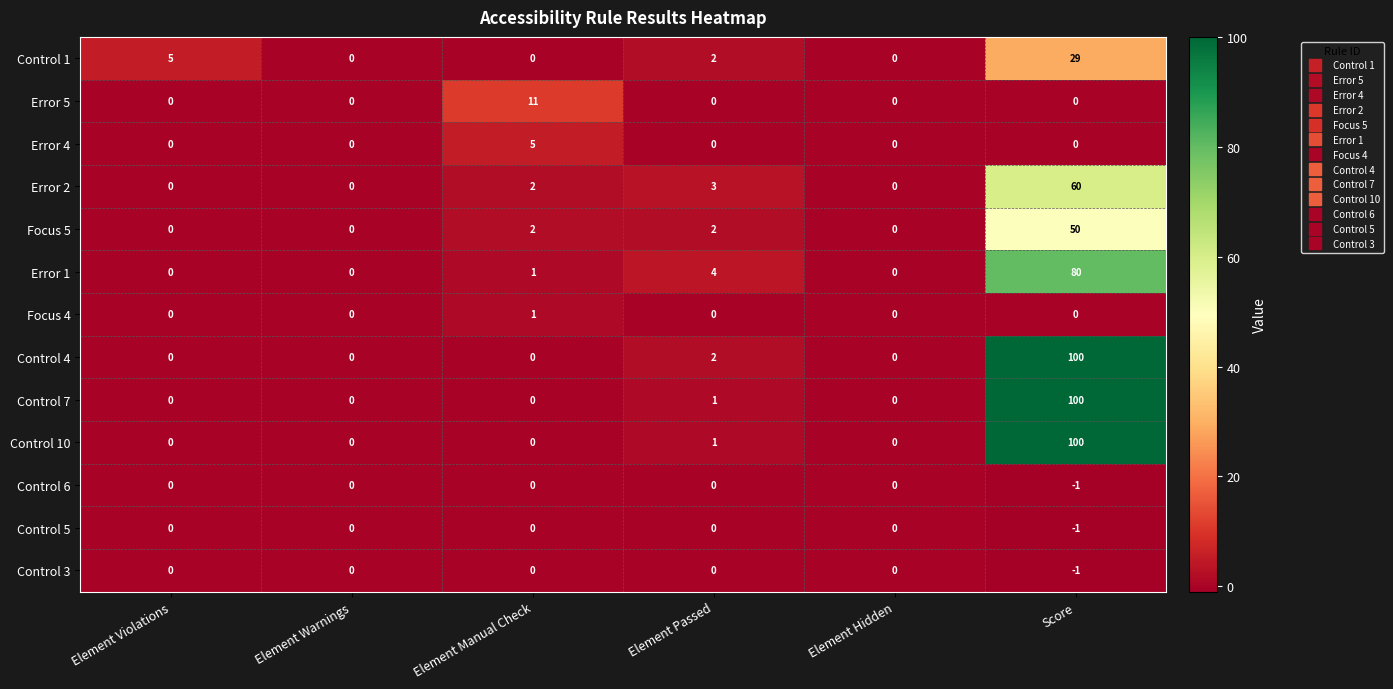

What is the difference between the Control 1 values at Element Manual Check and Element Violations?

5